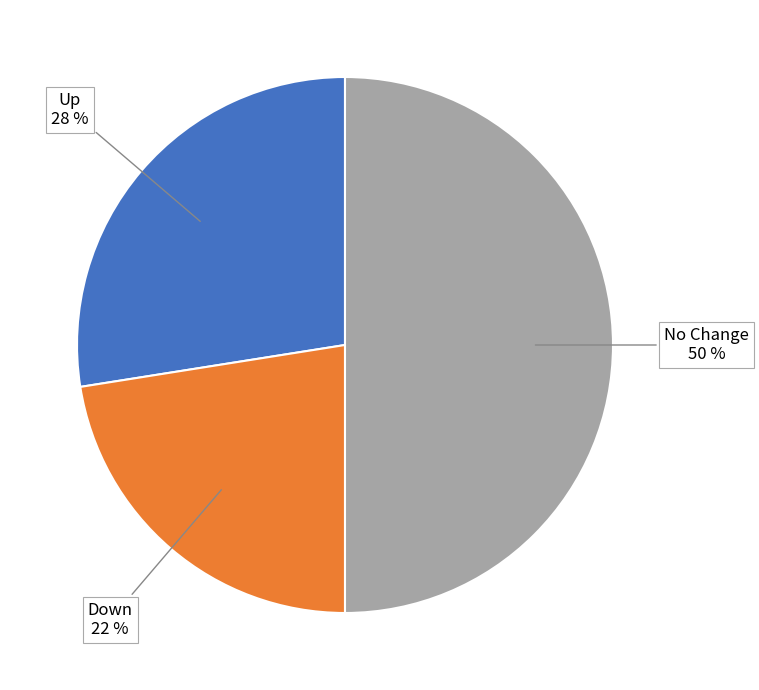

What percentage is the No Change slice, to the nearest percent?

50%